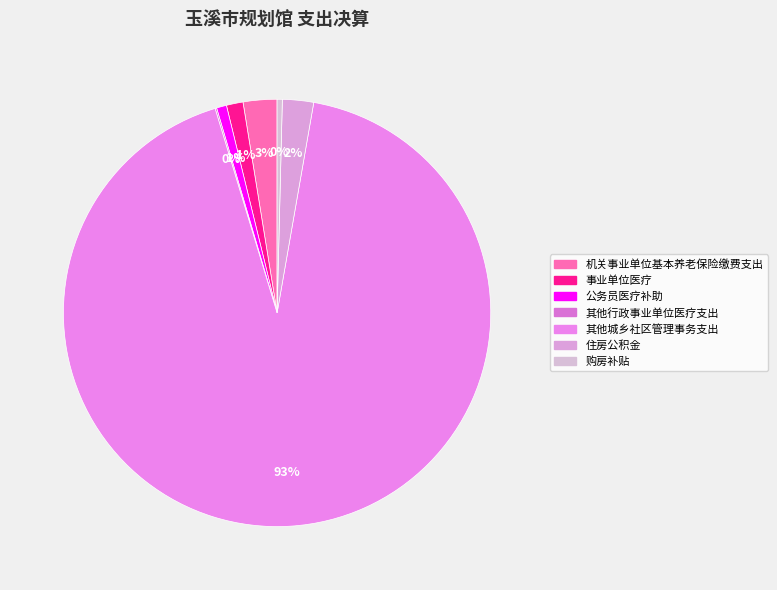

To the nearest percent, what is the combined percentage of 机关事业单位基本养老保险缴费支出 and 住房公积金?

5%